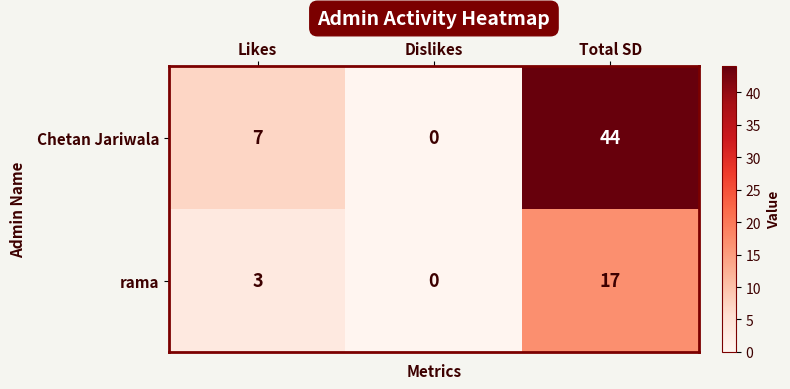

At how many categories does at least one series exceed 23?

1